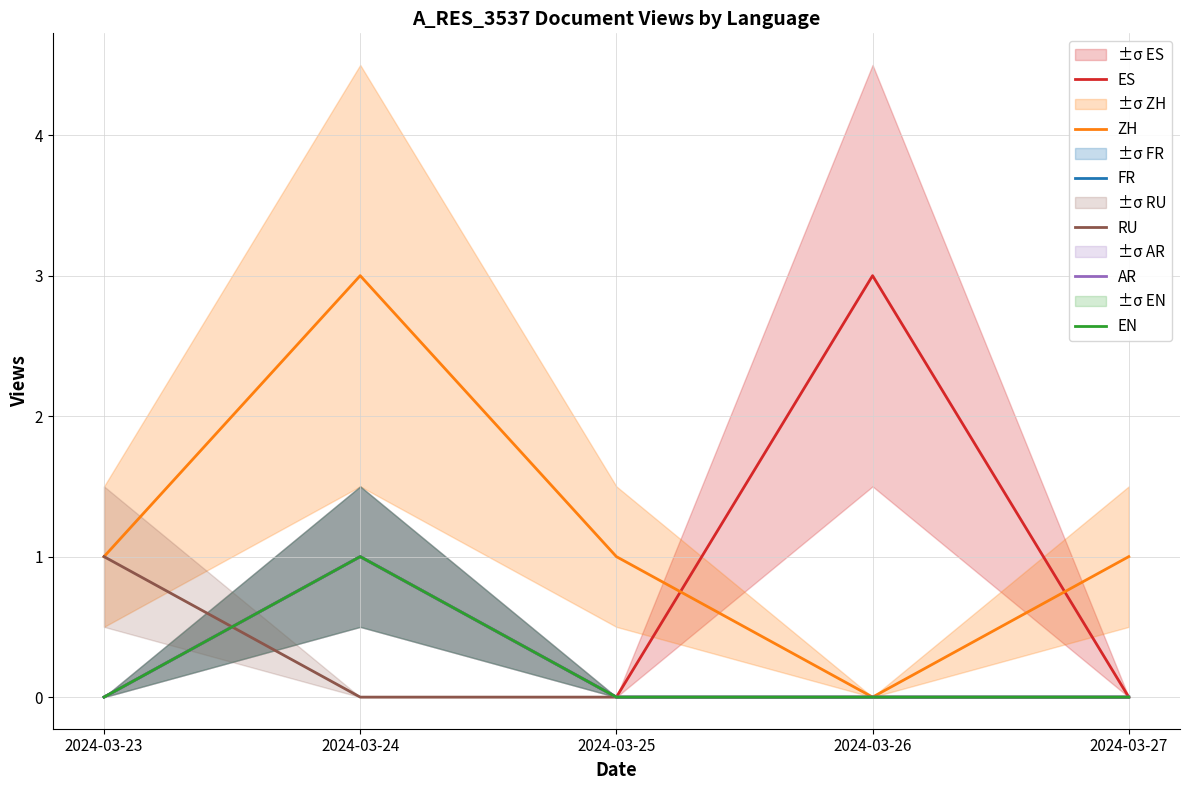

Is the value of EN at 2024-03-25 greater than the value of ES at 2024-03-27?

No